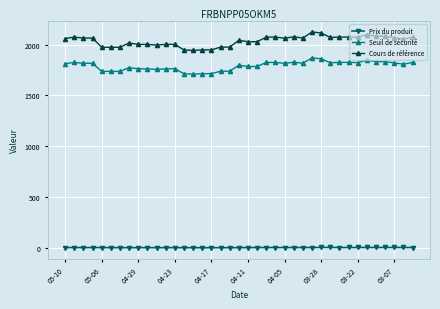

True or false: Seuil de sécurité and Prix du produit intersect in this chart.

False